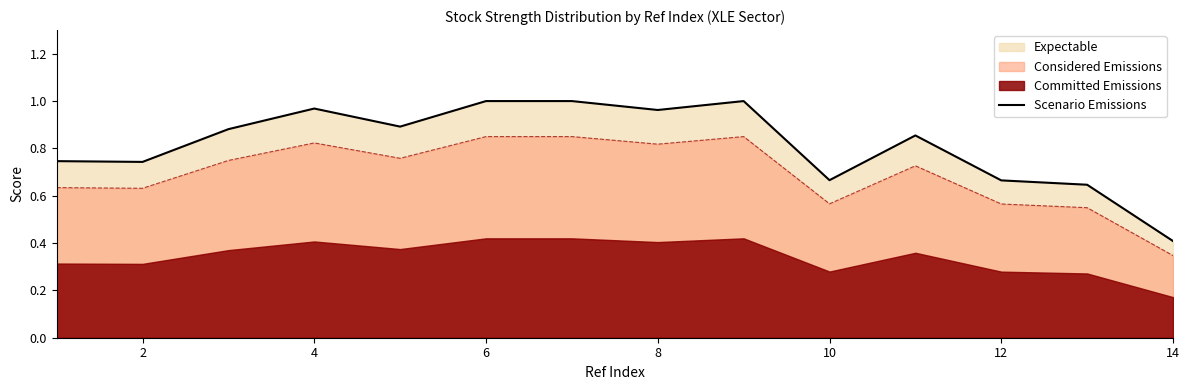

Where is Considered Emissions nearest to the value 0?

14